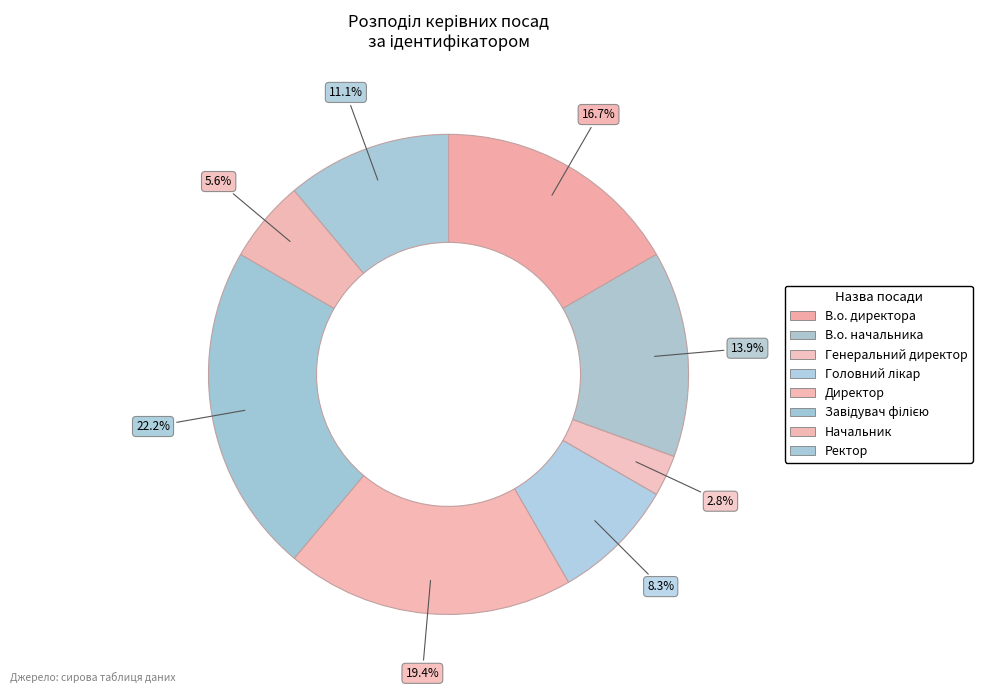

Which slice is the largest?

Завідувач філією